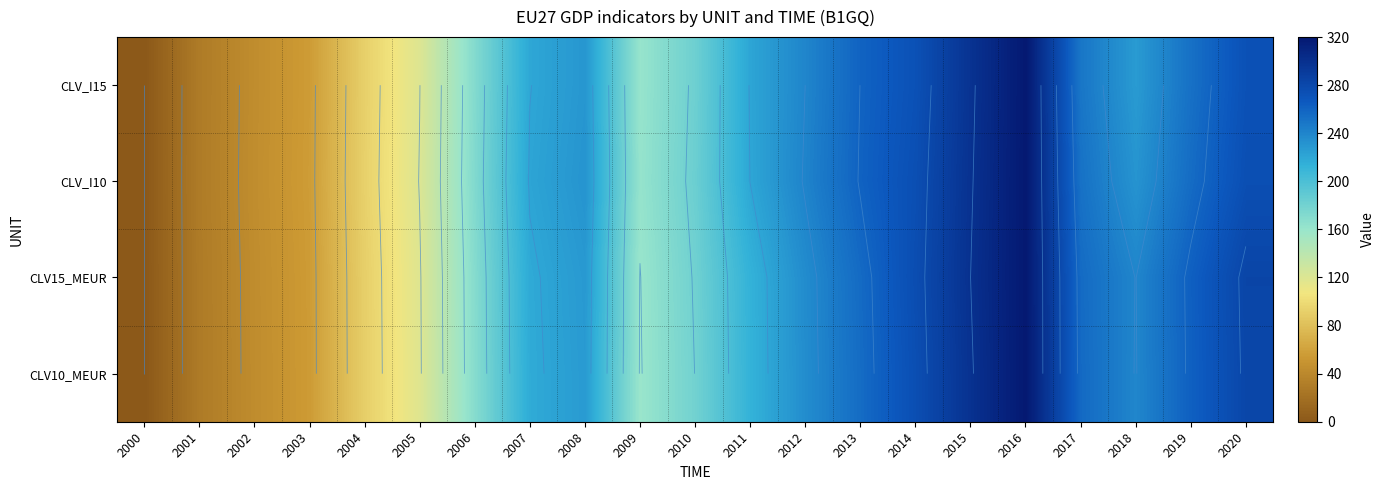

How many values in the CLV10_MEUR series exceed 217?

11